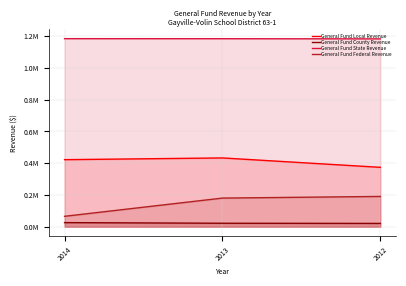

How many lines are shown in the chart?

4